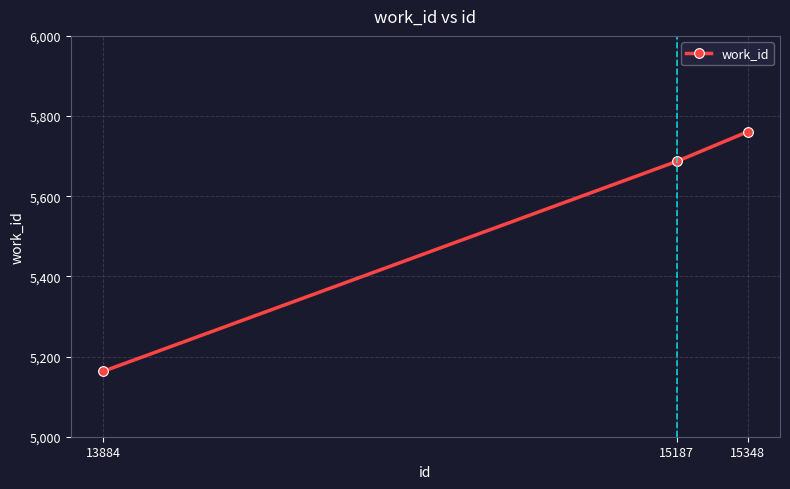

What is the value of the 3rd point from the left?

5761